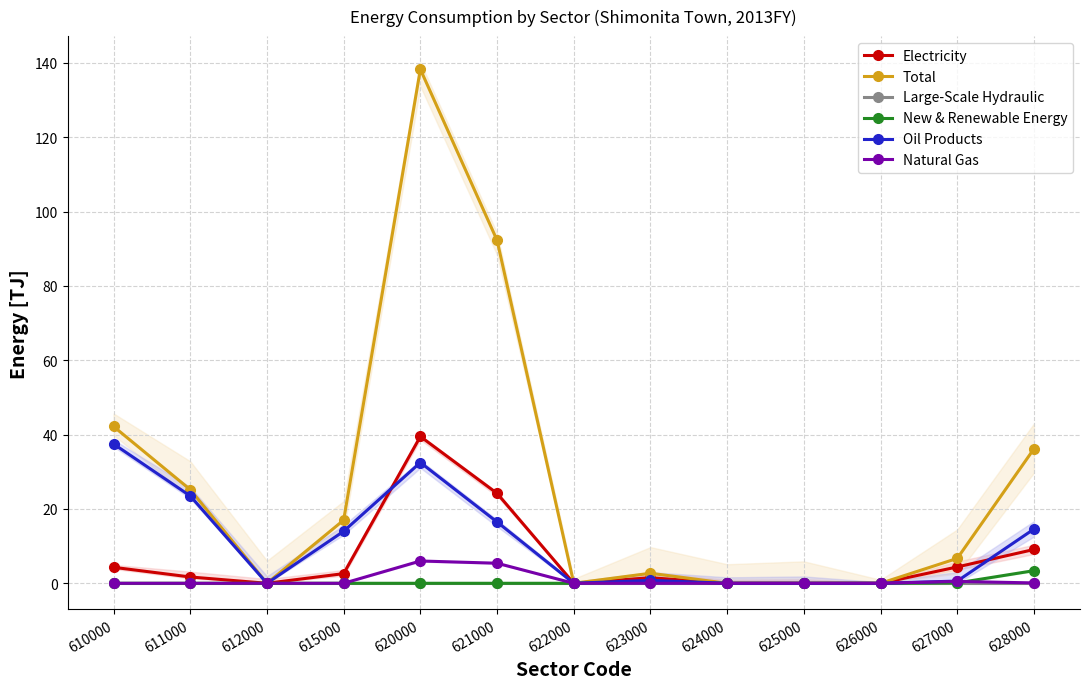

Reading left to right, transcribe all the data shown in this chart.

Electricity: 4.3	1.7	0.0	2.6	39.5	24.2	0.0	1.5	0.0	0.0	0.0	4.4	9.1
Total: 42.2	25.2	0.0	17.0	138.3	92.3	0.0	2.7	0.0	0.0	0.0	6.7	36.2
Large-Scale Hydraulic: 0.0	0.0	0.0	0.0	0.0	0.0	0.0	0.0	0.0	0.0	0.0	0.0	0.0
New & Renewable Energy: 0.0	0.0	0.0	0.0	0.0	0.0	0.0	0.4	0.0	0.0	0.0	0.1	3.4
Oil Products: 37.5	23.5	0.0	14.0	32.5	16.5	0.0	0.8	0.0	0.0	0.0	0.6	14.6
Natural Gas: 0.0	0.0	0.0	0.0	6.0	5.4	0.0	0.0	0.0	0.0	0.0	0.5	0.1